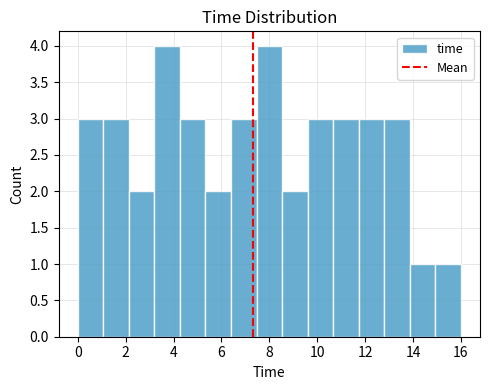

Reading left to right, transcribe this chart: for each bar, give the range it covers on the x-axis and its height. Neither the bar edges nor the heights are printed on the chart, so give them approximately, as read against the axes.

0.0 to 1.0: 3
1.0 to 2.2: 3
2.2 to 3.2: 2
3.2 to 4.2: 4
4.2 to 5.4: 3
5.4 to 6.4: 2
6.4 to 7.4: 3
7.4 to 8.6: 4
8.6 to 9.6: 2
9.6 to 10.6: 3
10.6 to 11.8: 3
11.8 to 12.8: 3
12.8 to 13.8: 3
13.8 to 15.0: 1
15.0 to 16.0: 1